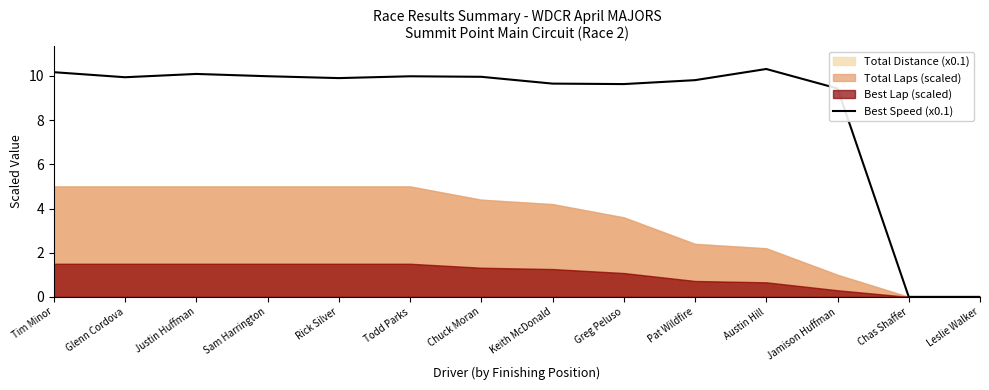

List the labels in order of value, largest first.

Austin Hill, Tim Minor, Justin Huffman, Sam Harrington, Todd Parks, Chuck Moran, Glenn Cordova, Rick Silver, Pat Wildfire, Keith McDonald, Greg Peluso, Jamison Huffman, Chas Shaffer, Leslie Walker